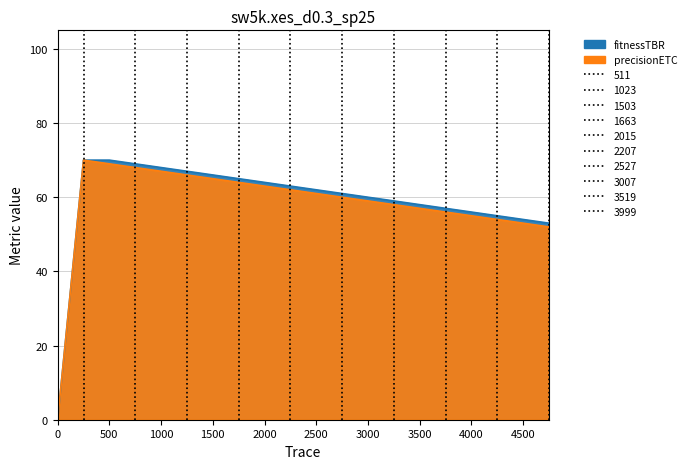

How many data points does each series have?

20